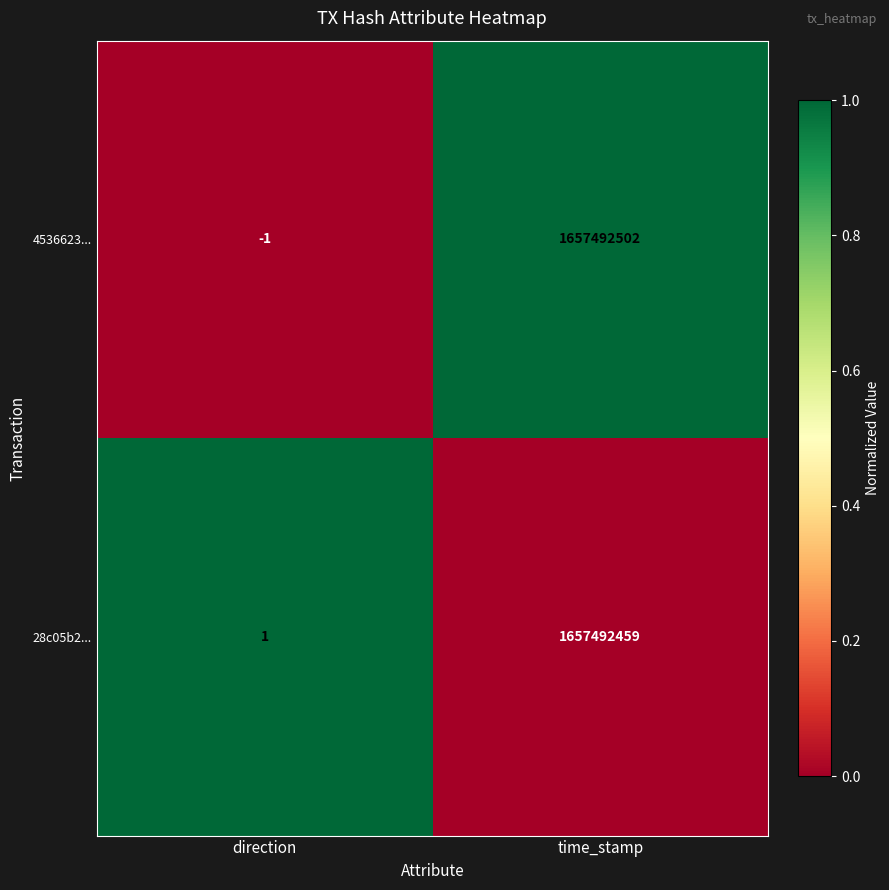

Which series has the widest spread of values?

4536623...